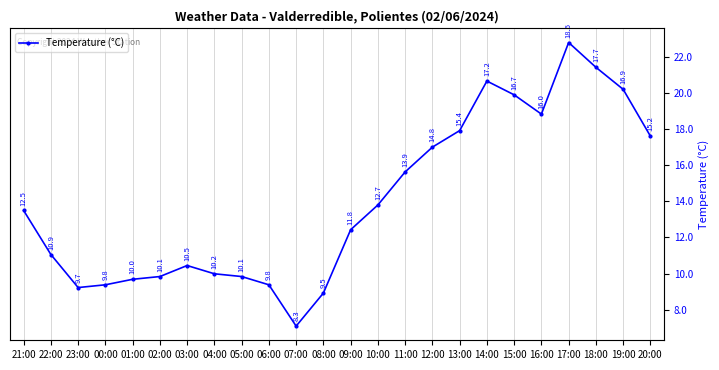

What position from the right is 11:00?

10